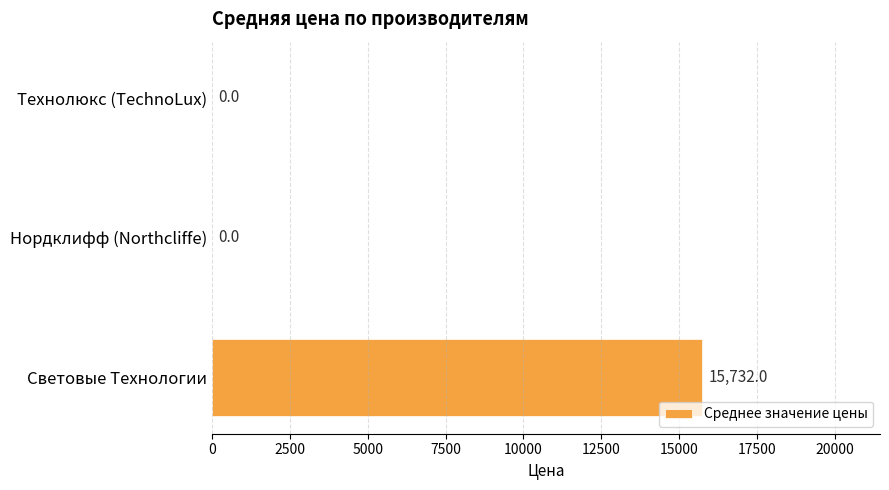

How many values are between 0 and 15732?

3